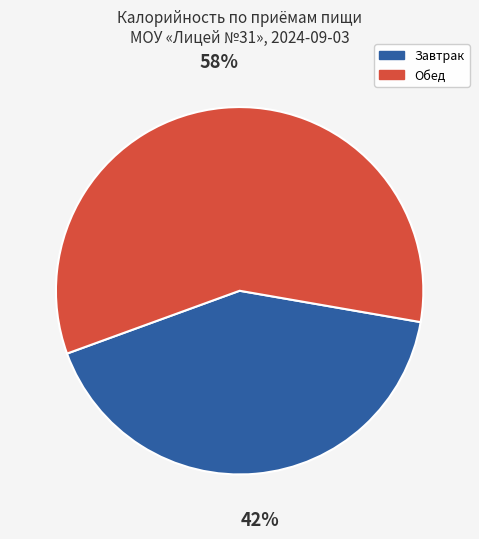

Which category has the smallest portion of the pie?

Завтрак